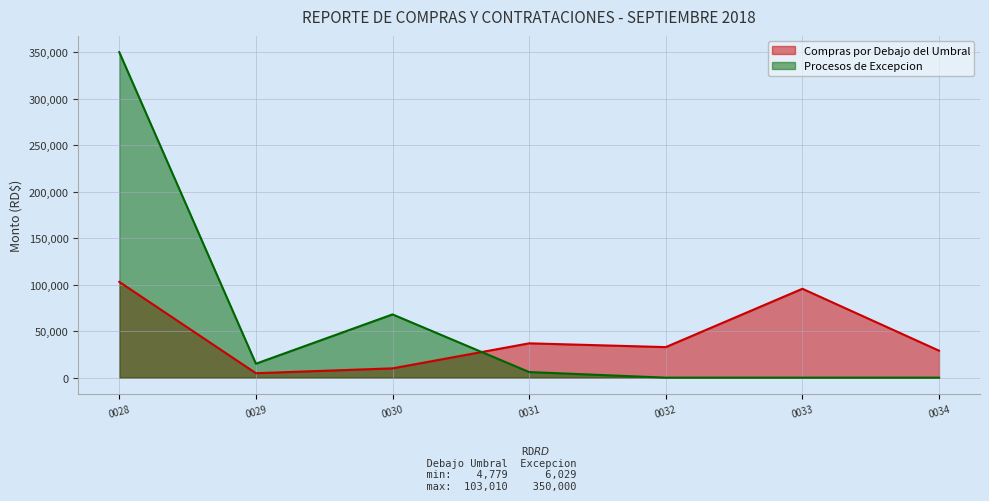

The Compras por Debajo del Umbral series shows 7751 at CNSS-UC-CD-2018-0029. True or false?

False